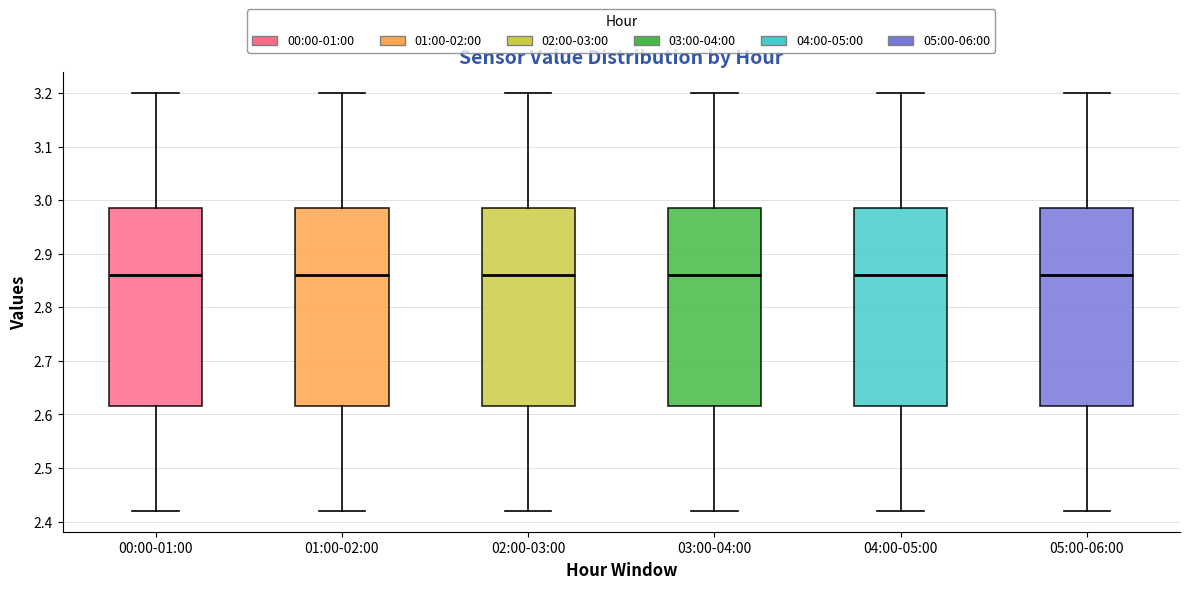

Reading left to right, read every box against the y-axis: the position of its median line, the range the box covers, and the ends of its whiskers. The values are not printed on the chart, so give them approximately, as read against the axis.

00:00-01:00: median 2.86, box 2.62 to 2.99, whiskers 2.42 to 3.20
01:00-02:00: median 2.86, box 2.62 to 2.99, whiskers 2.42 to 3.20
02:00-03:00: median 2.86, box 2.62 to 2.99, whiskers 2.42 to 3.20
03:00-04:00: median 2.86, box 2.62 to 2.99, whiskers 2.42 to 3.20
04:00-05:00: median 2.86, box 2.62 to 2.99, whiskers 2.42 to 3.20
05:00-06:00: median 2.86, box 2.62 to 2.99, whiskers 2.42 to 3.20